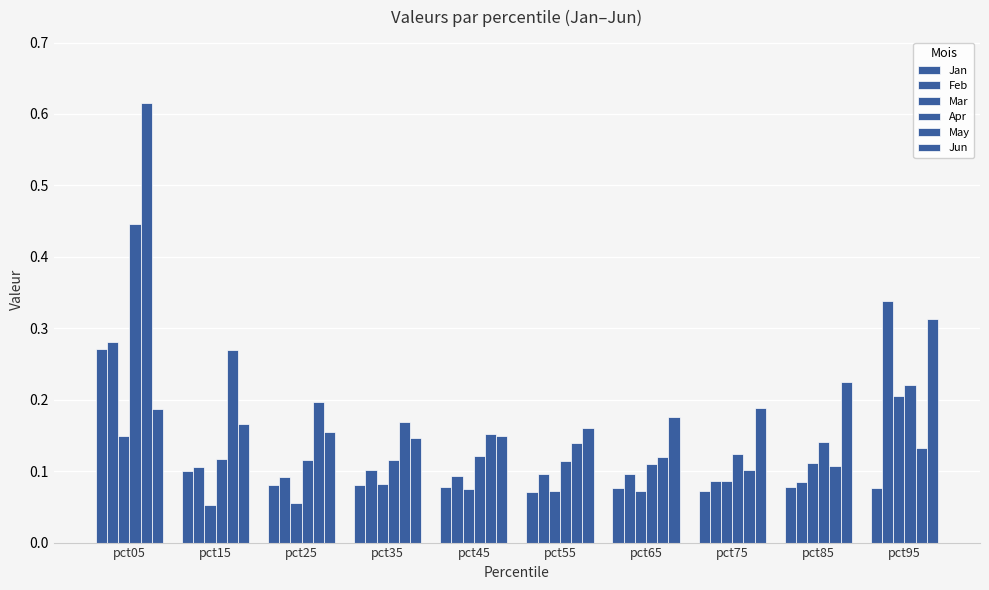

How many bars are there in total?

60